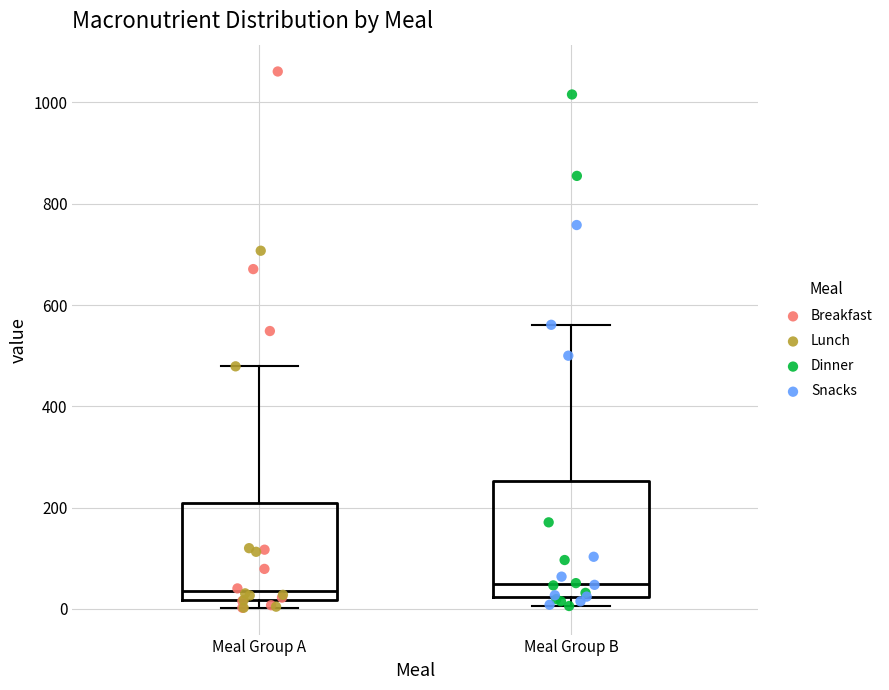

Reading left to right, read every box against the y-axis: the position of its median line, the range the box covers, and the ends of its whiskers. The values are not printed on the chart, so give them approximately, as read against the axis.

Meal Group A: median 40, box 20 to 200, whiskers 0 to 480
Meal Group B: median 40, box 20 to 260, whiskers 0 to 560